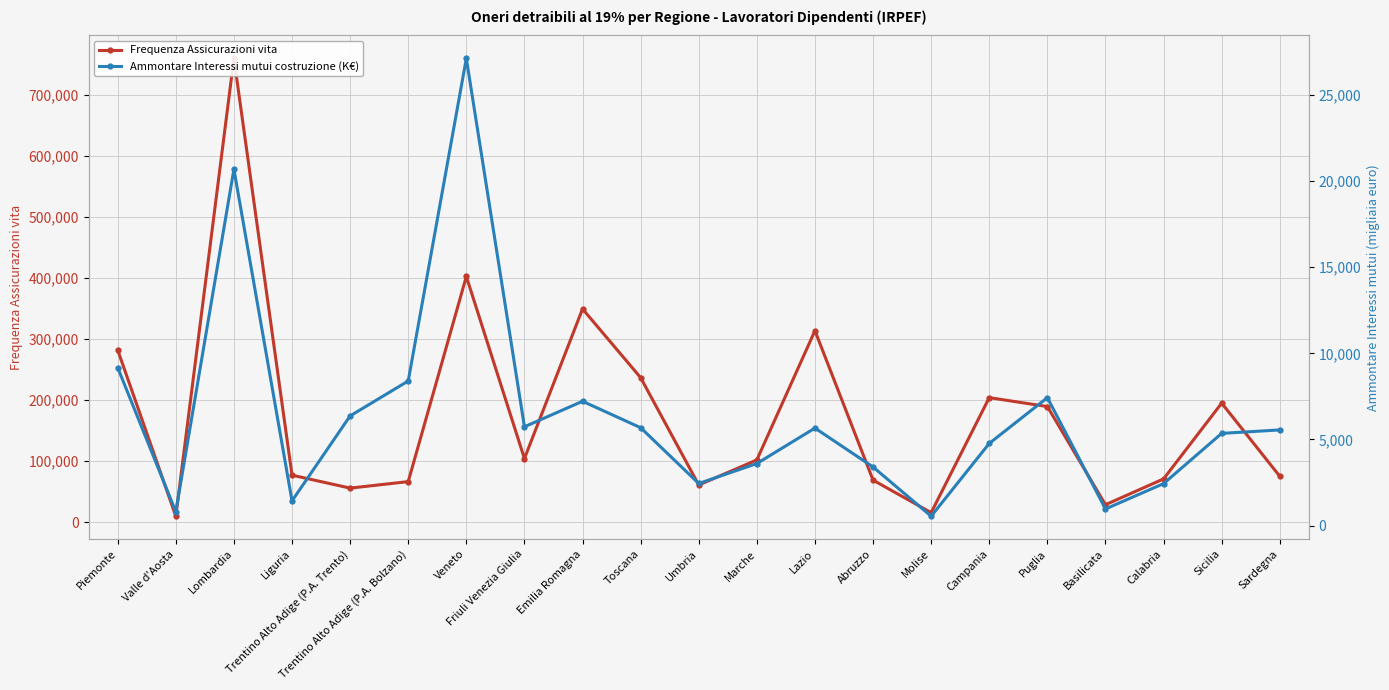

At which category is the sum across all series the highest?

Lombardia